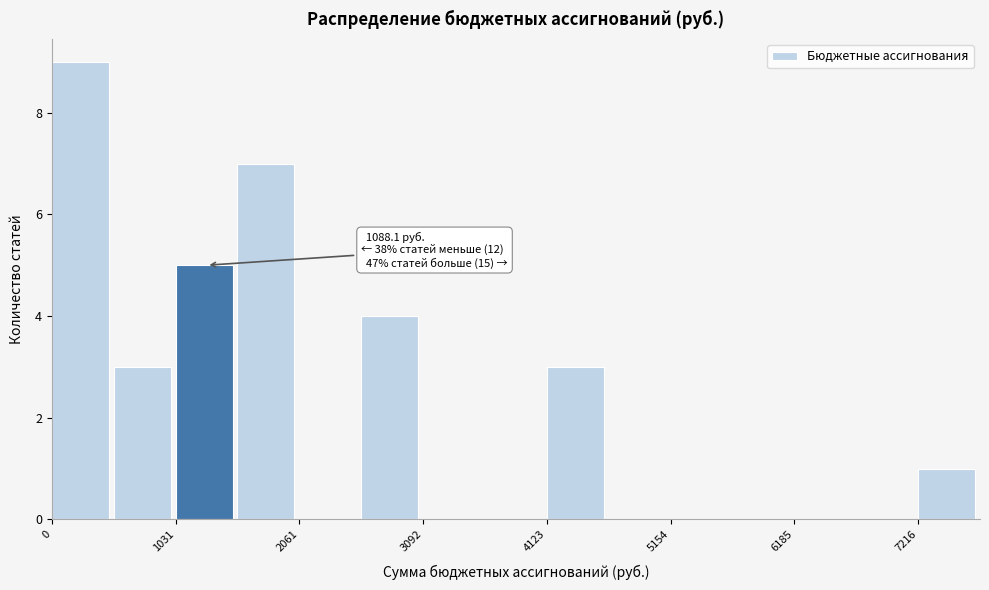

Around what value on the x-axis is the tallest bar? Give the approximate position of its centre, as read against the axis.

200